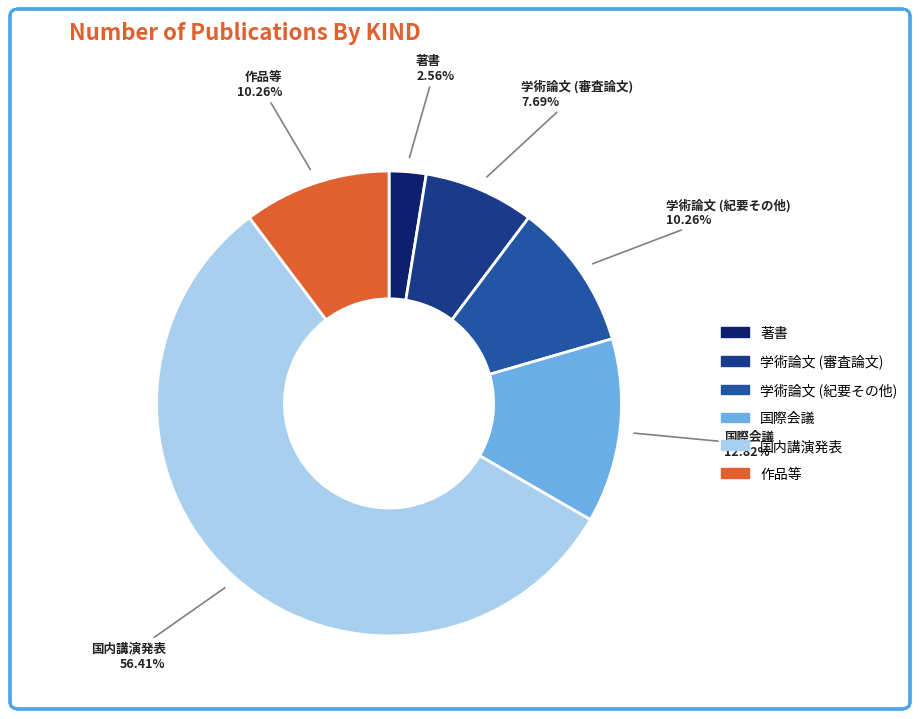

How many segments does this pie chart have?

6